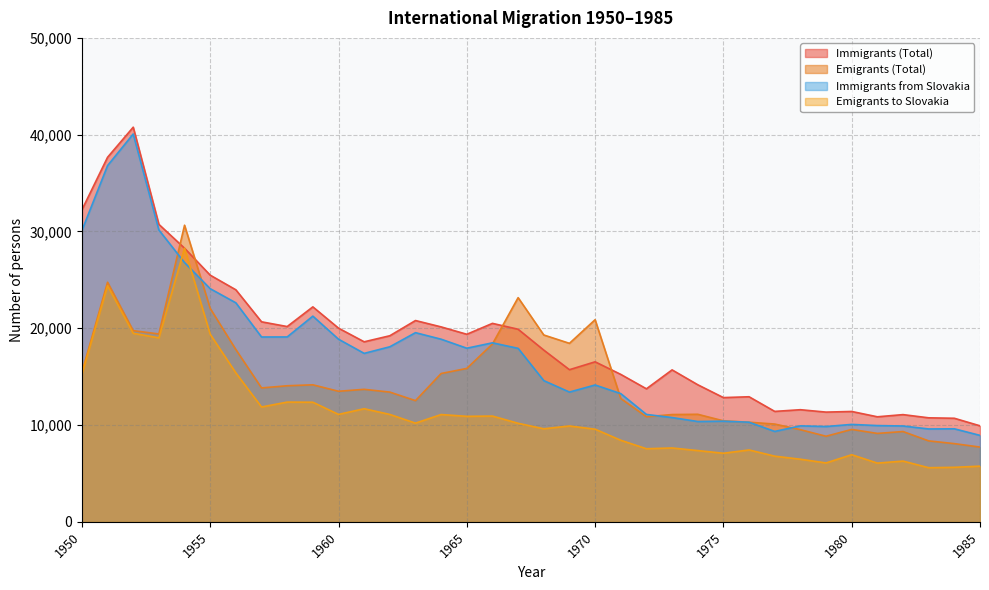

Which category has the highest value across all series?

1952